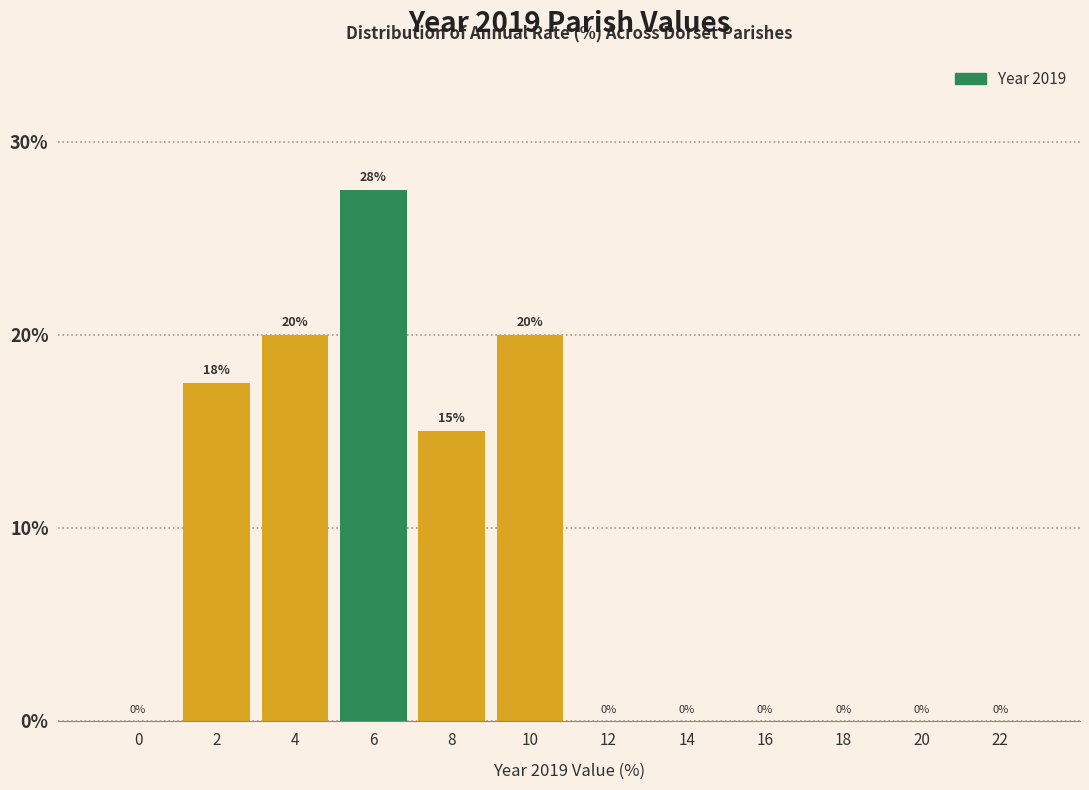

Where is the data nearest to the value 13?

8